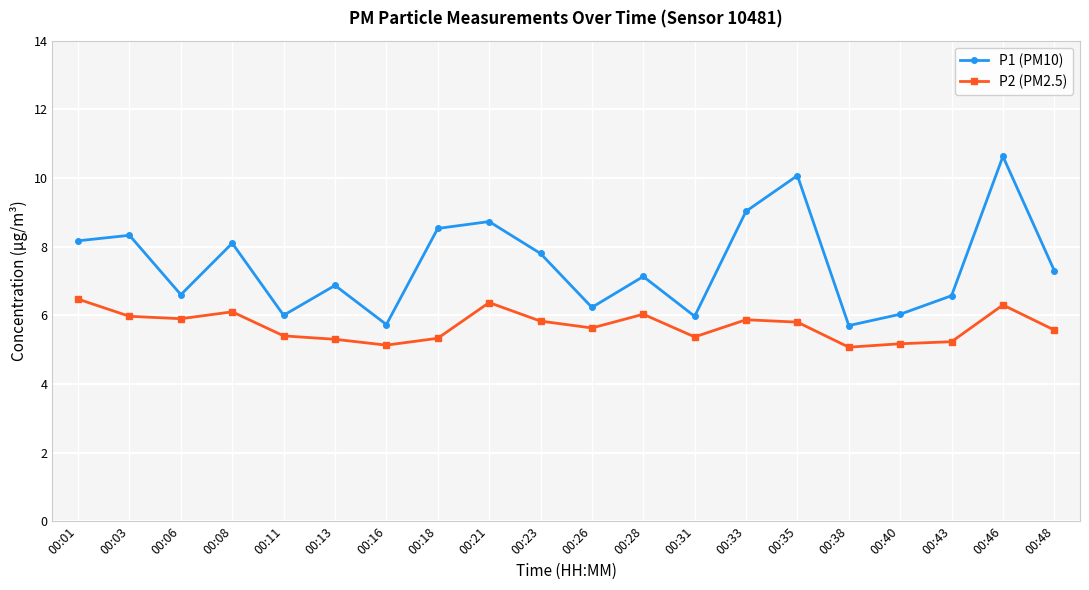

Which series has the largest total across all categories?

P1 (PM10)